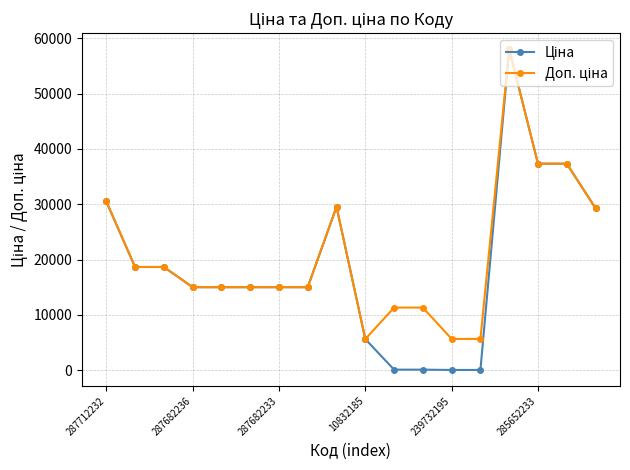

What is the greatest value displayed?

58037.0